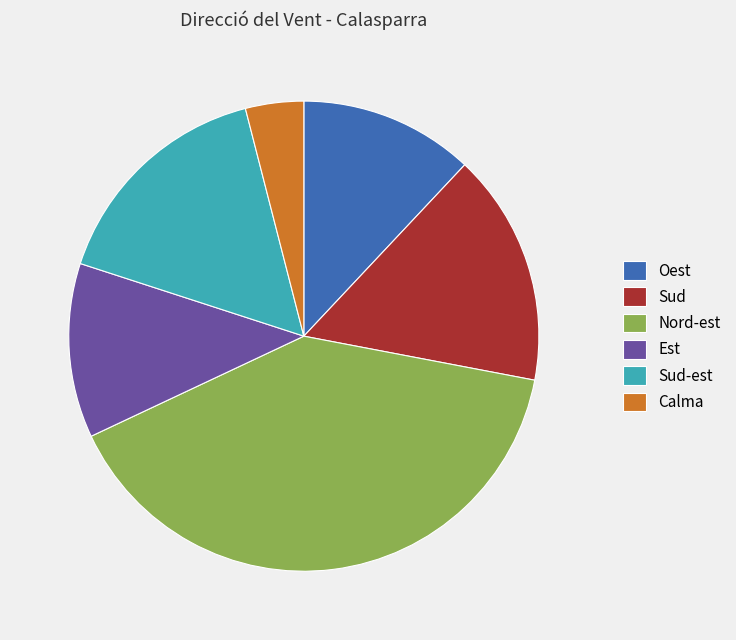

Is there any slice that represents more than half of the pie?

No